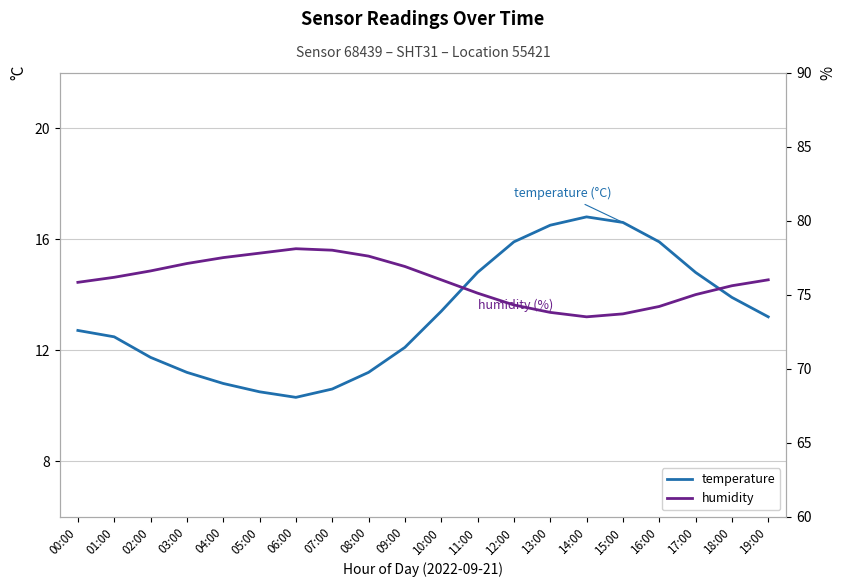

Rank the series at 10:00 from lowest to highest value.

temperature, humidity